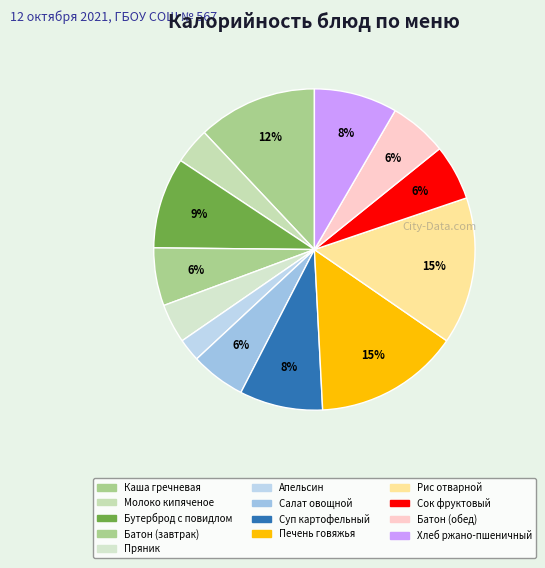

What is the total percentage of Молоко кипяченое and Каша гречневая?

15.7%